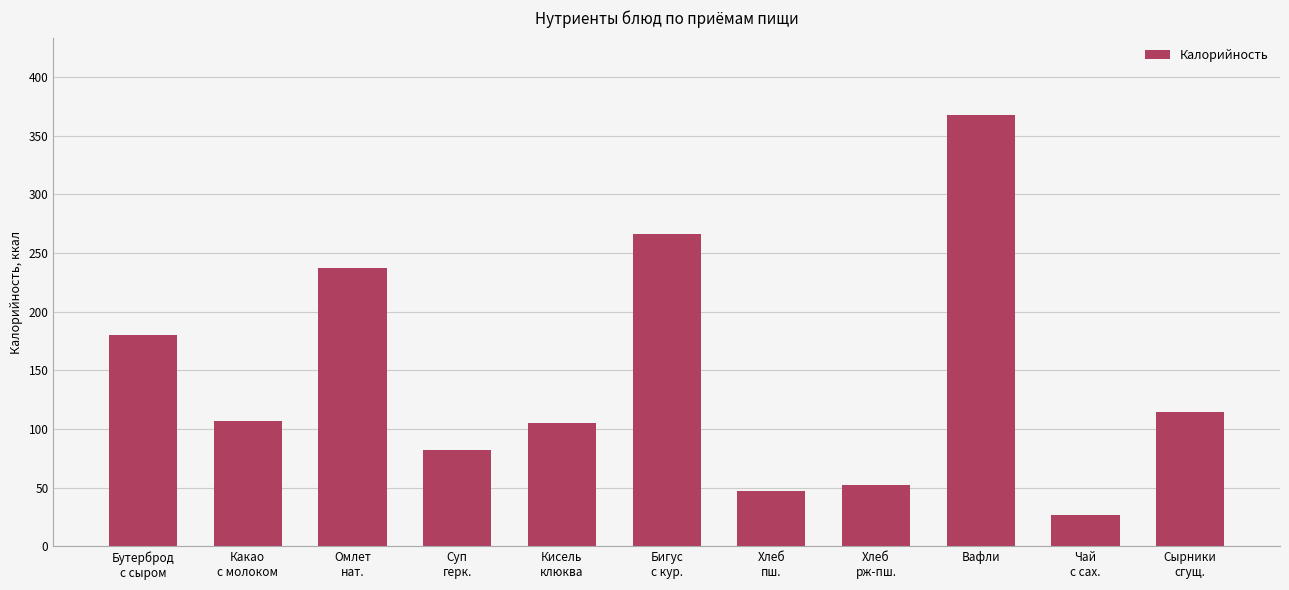

Between Бигус
с кур. and Вафли, which is larger?

Вафли